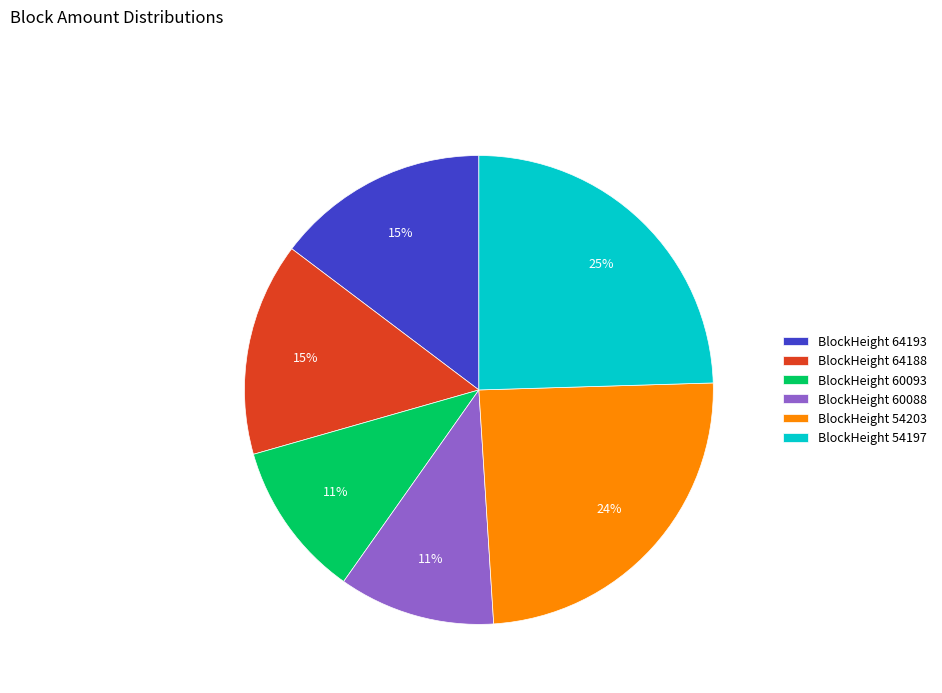

Approximately how many times larger is the value at BlockHeight 60088 compared to BlockHeight 64193?

0.7